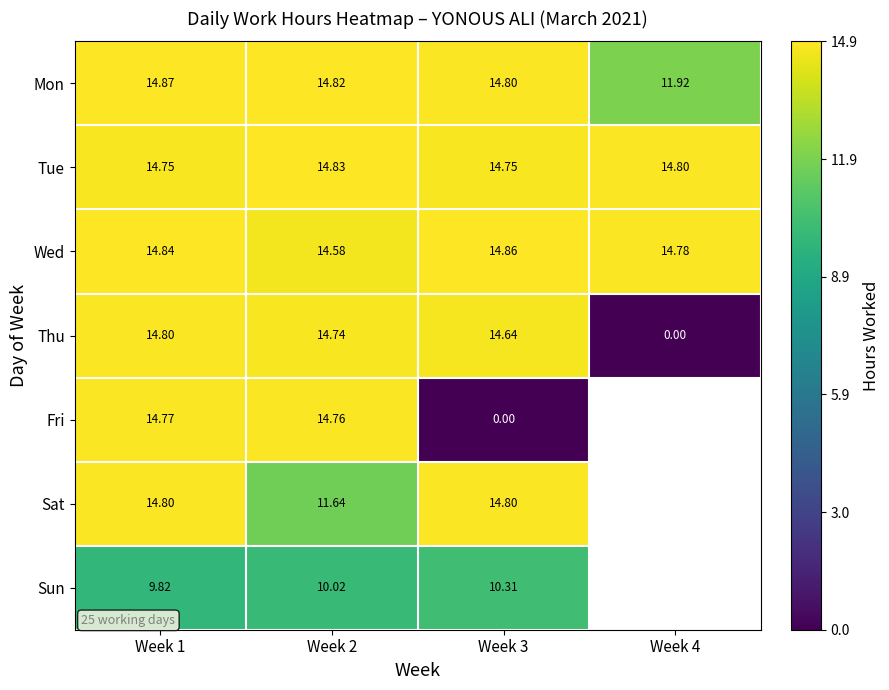

At which label is Wed closest to 14?

Week 2